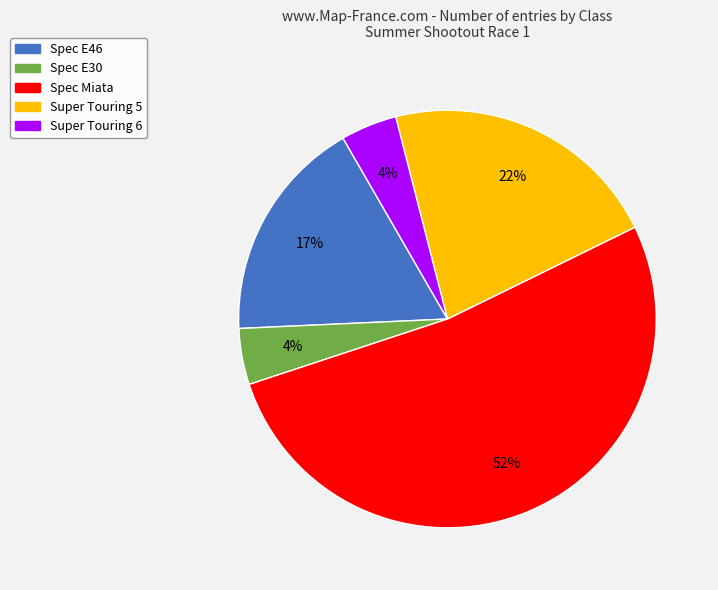

To the nearest percent, what is the average slice percentage?

20%